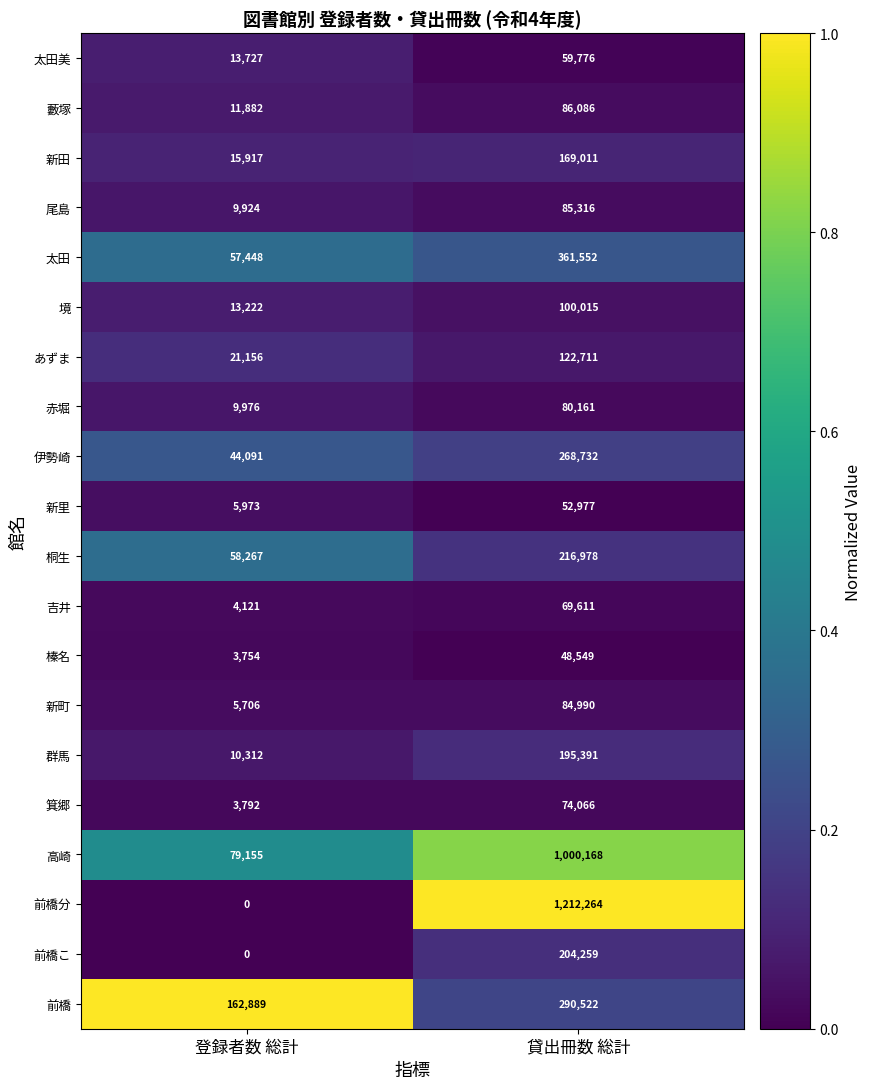

Is the value of あずま at 登録者数 総計 greater than the value of 太田 at 登録者数 総計?

No